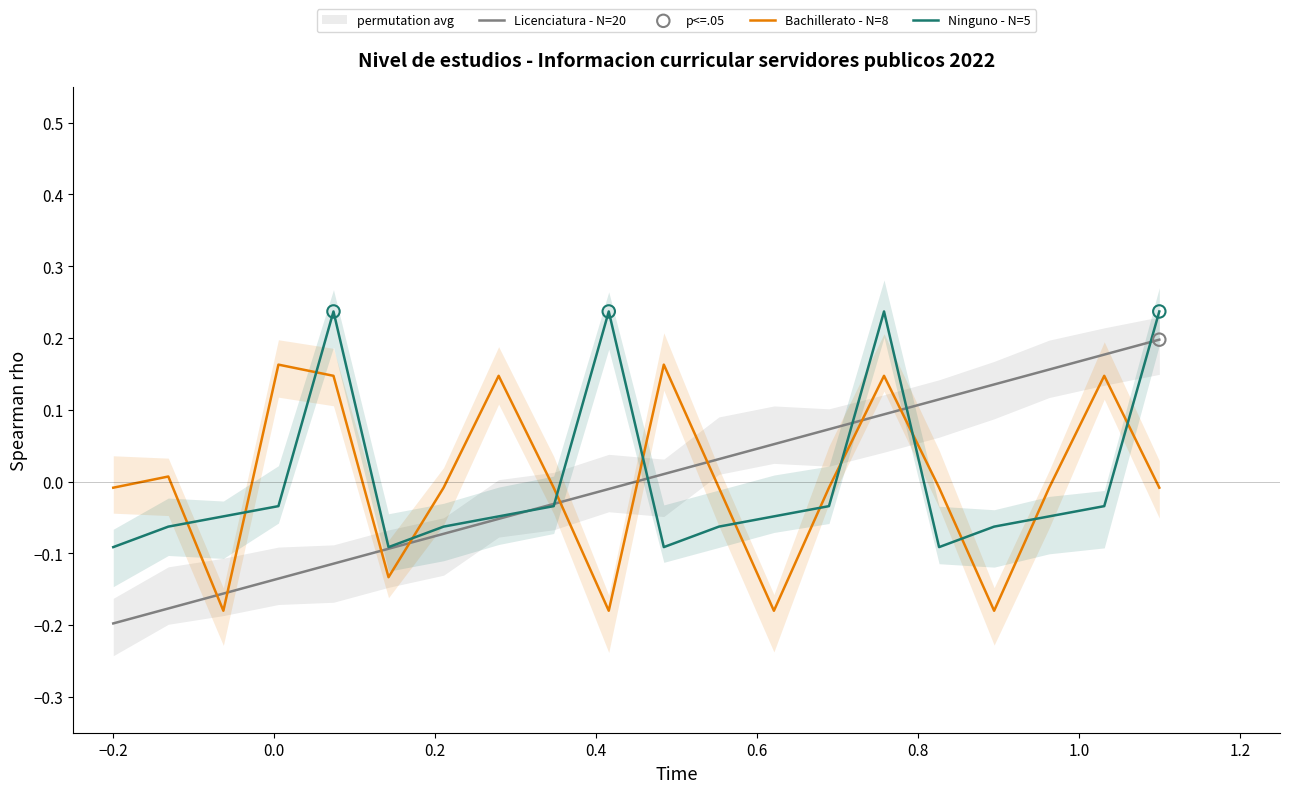

Which series reaches the minimum Y coordinate?

Licenciatura - N=20